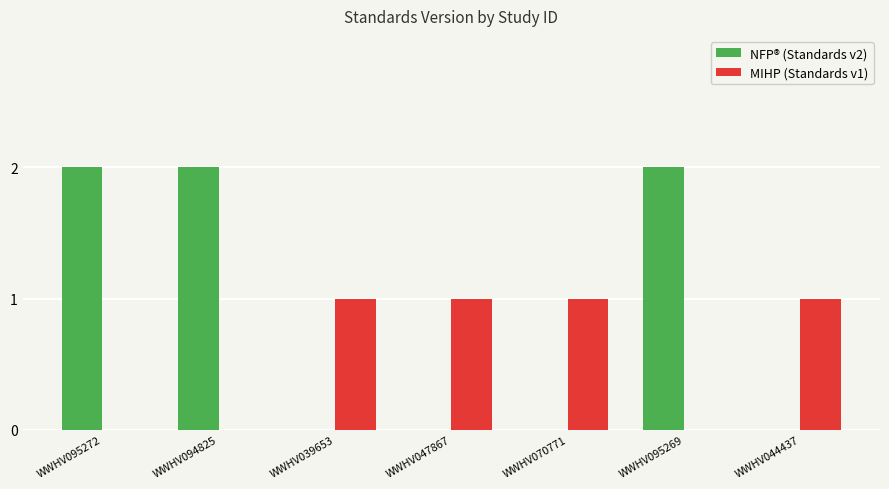

Which series has the largest total across all categories?

NFP® (Standards v2)